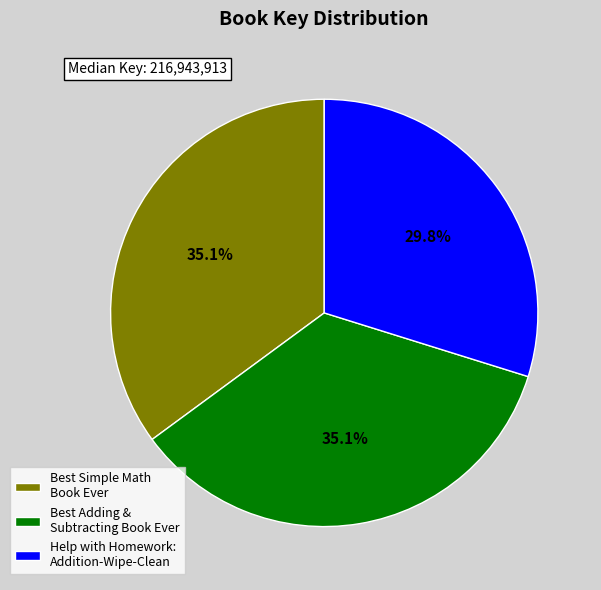

Is it true that Help with Homework: Addition-Wipe-Clean is 37% of the pie?

False